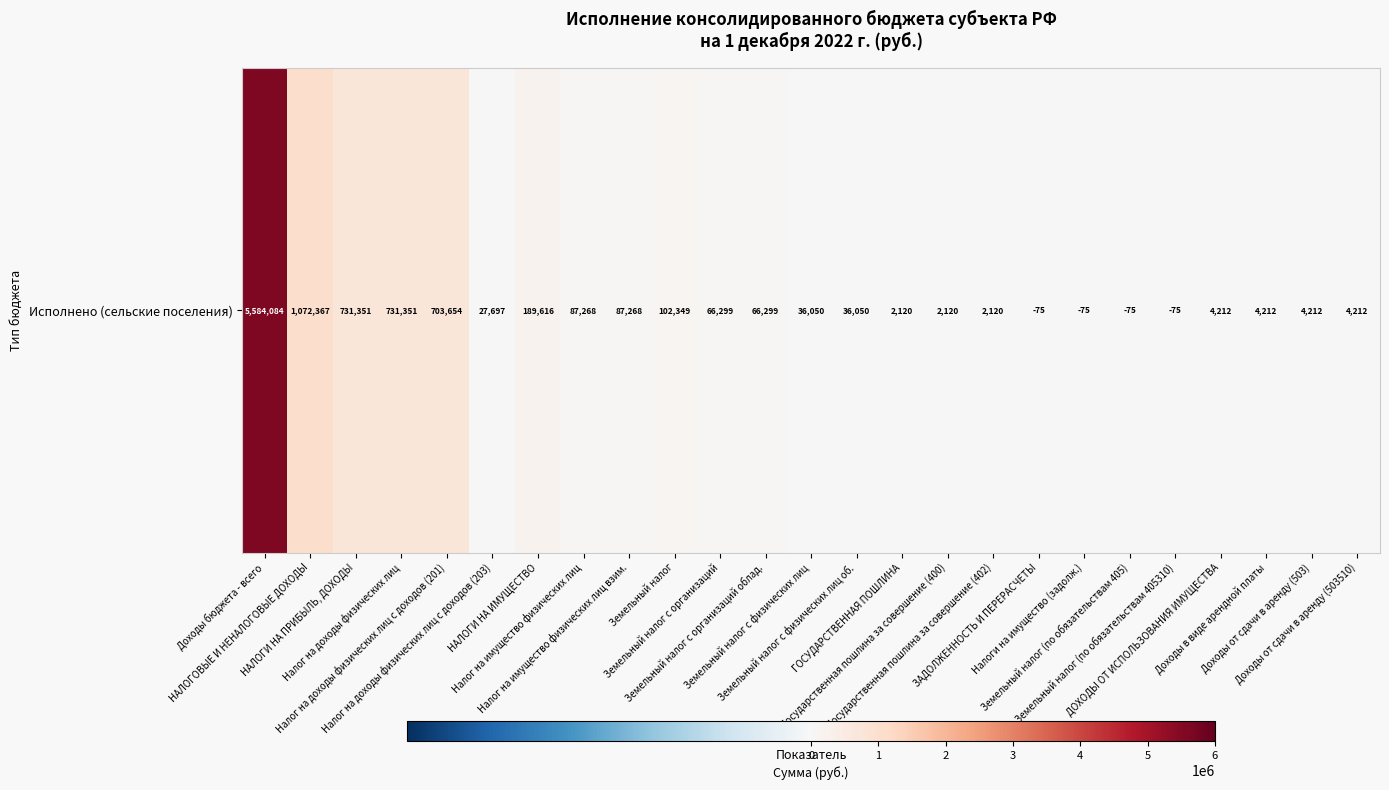

How many series are shown in this chart?

1